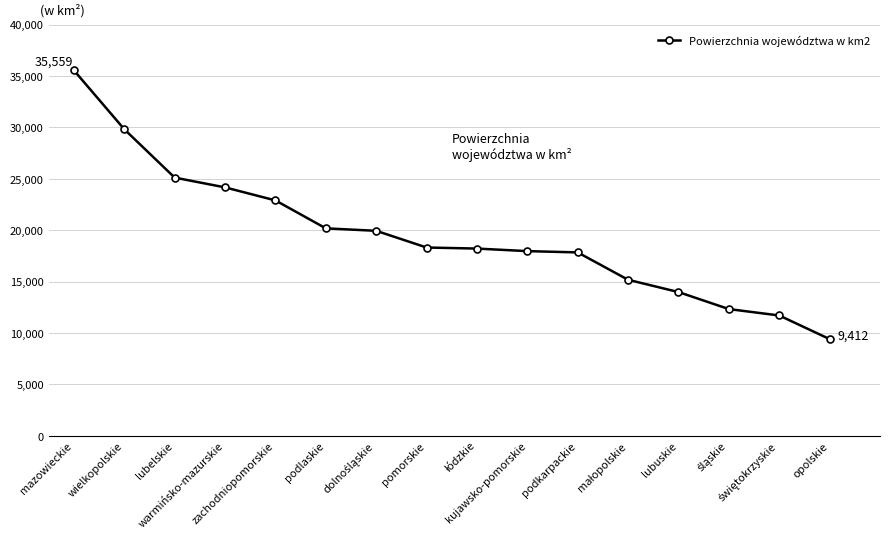

Is it true that the value at opolskie is 9412?

True